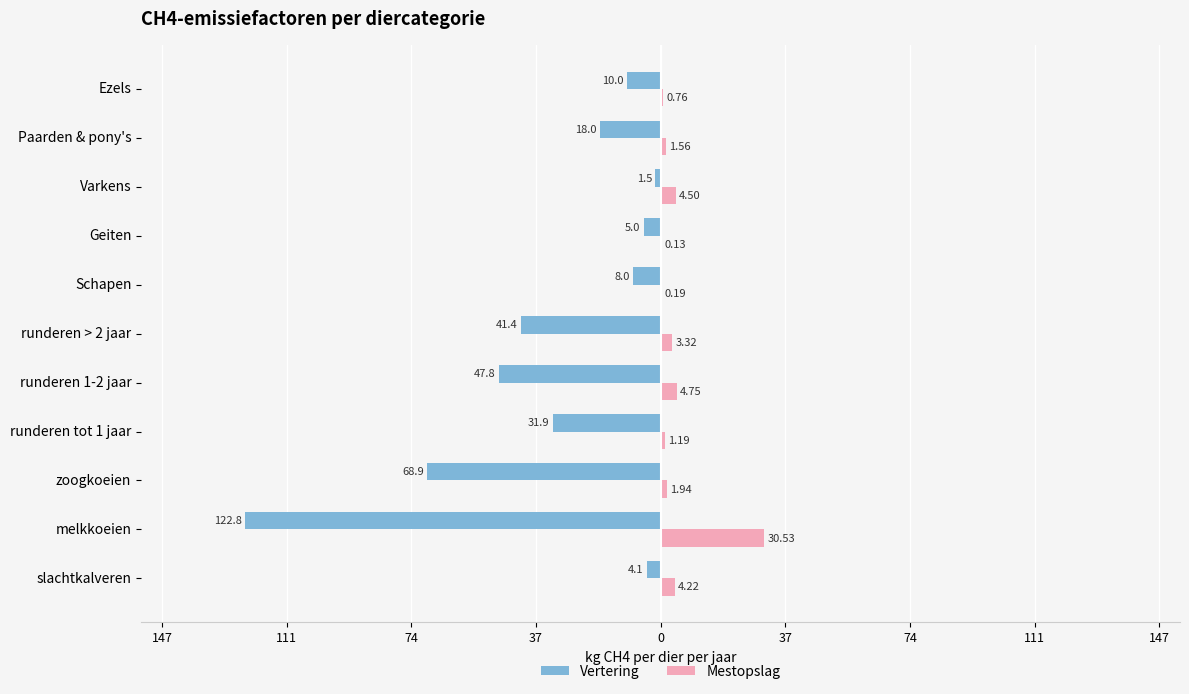

What are all the series names shown in the legend?

Vertering, Mestopslag